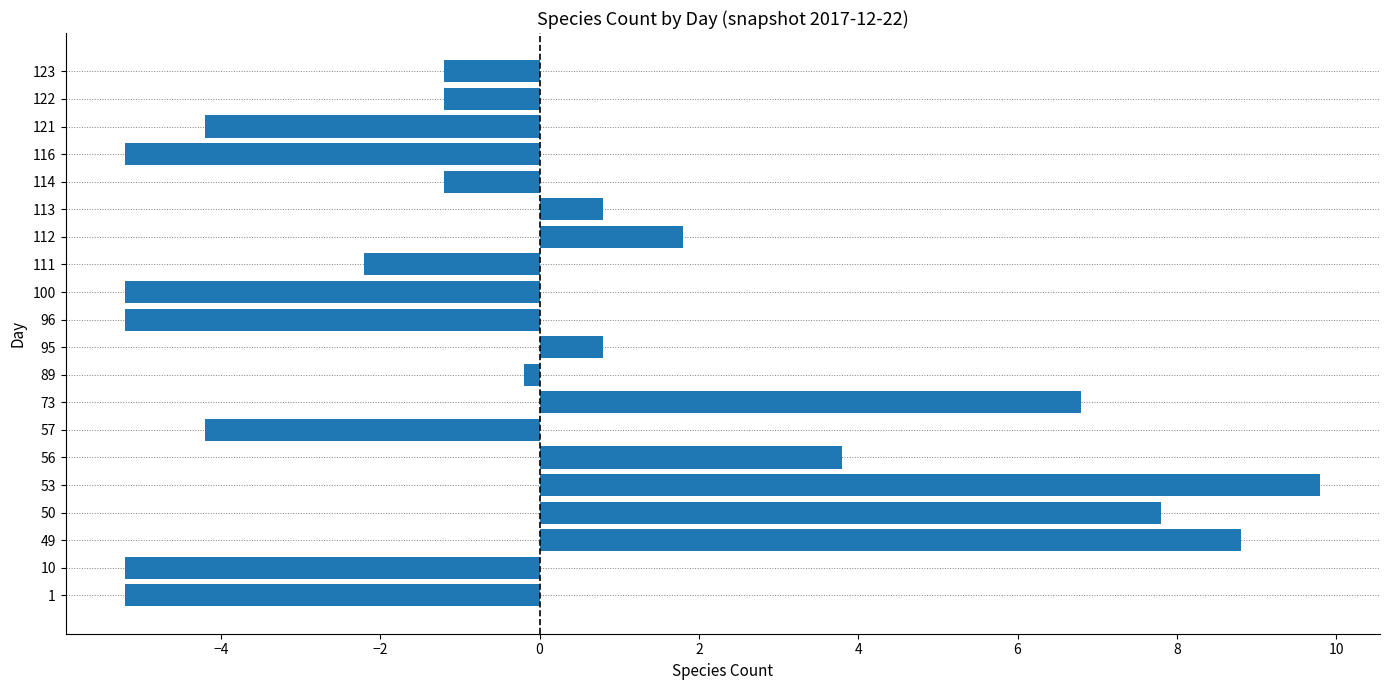

What is the change in value from 50 to 114?

-9.0